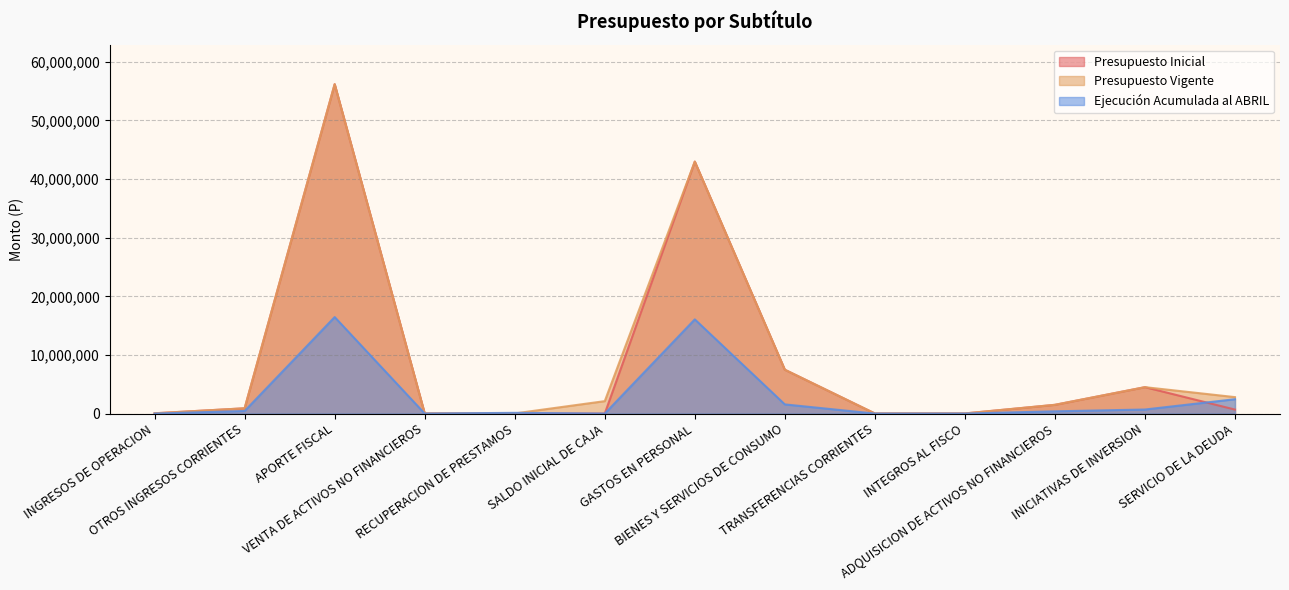

What is the label of the 5th point from the left?

RECUPERACION DE PRESTAMOS